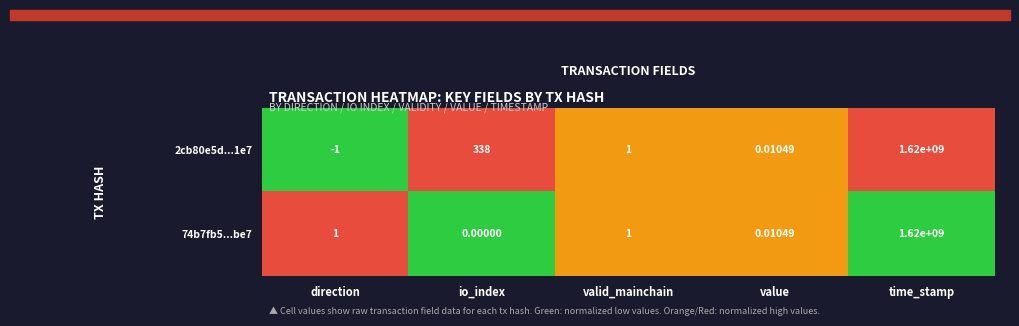

Rank the series by their average value, from highest to lowest.

2cb80e5d...1e7, 74b7fb5...be7